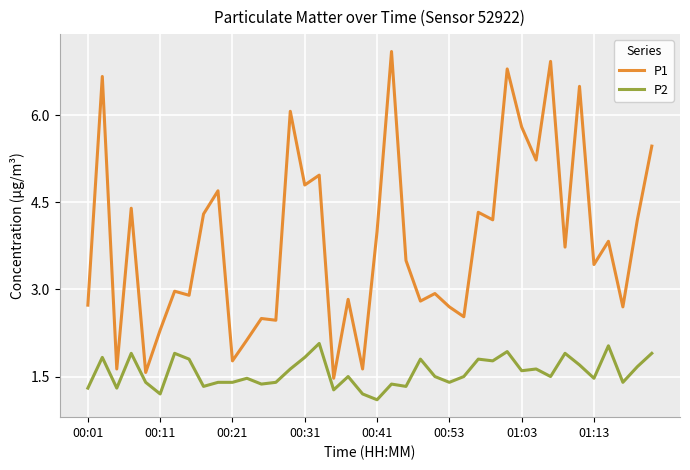

Reading left to right, transcribe all the data shown in this chart.

P1: 2.7	6.7	1.6	4.4	1.6	2.3	3.0	2.9	4.3	4.7	1.8	2.1	2.5	2.5	6.1	4.8	5.0	1.5	2.8	1.6	4.0	7.1	3.5	2.8	2.9	2.7	2.5	4.3	4.2	6.8	5.8	5.2	6.9	3.7	6.5	3.4	3.8	2.7	4.2	5.5
P2: 1.3	1.8	1.3	1.9	1.4	1.2	1.9	1.8	1.3	1.4	1.4	1.5	1.4	1.4	1.6	1.8	2.1	1.3	1.5	1.2	1.1	1.4	1.3	1.8	1.5	1.4	1.5	1.8	1.8	1.9	1.6	1.6	1.5	1.9	1.7	1.5	2.0	1.4	1.7	1.9